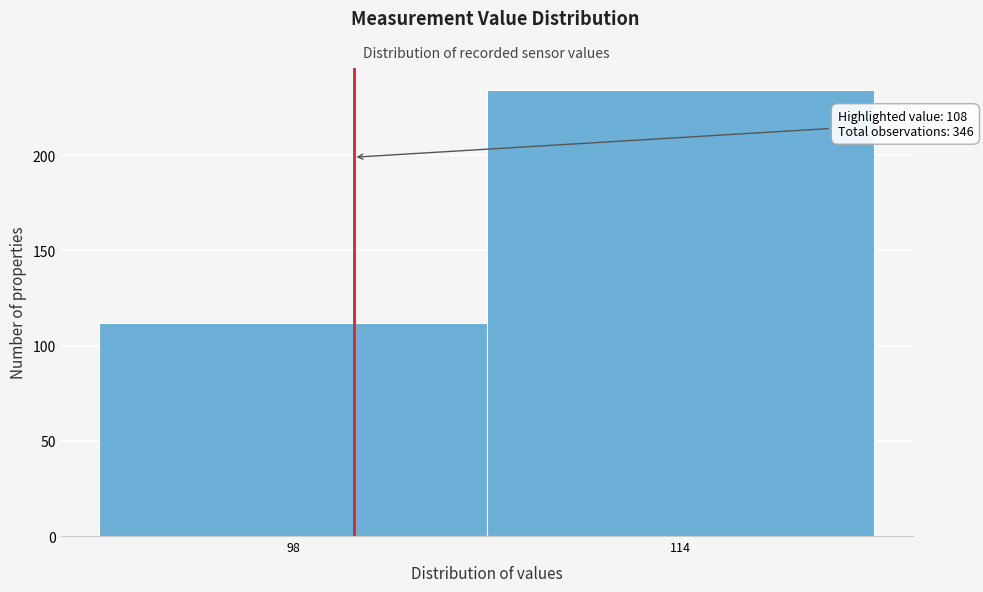

Reading left to right, list all the values displayed in this chart.

98=112	114=234